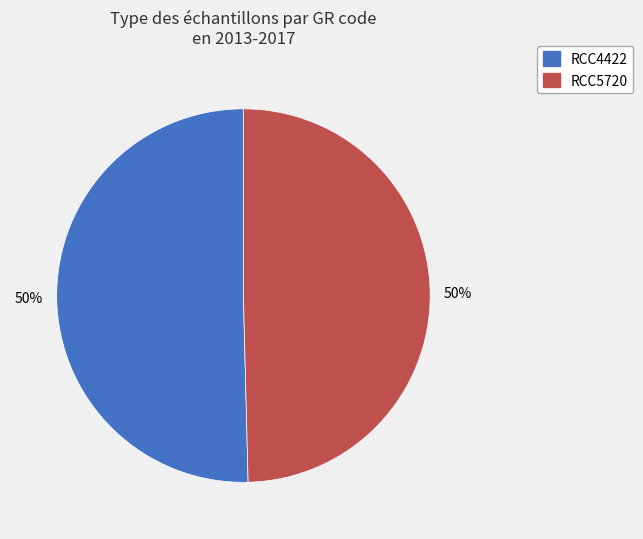

To the nearest percent, what is the average slice percentage?

50%